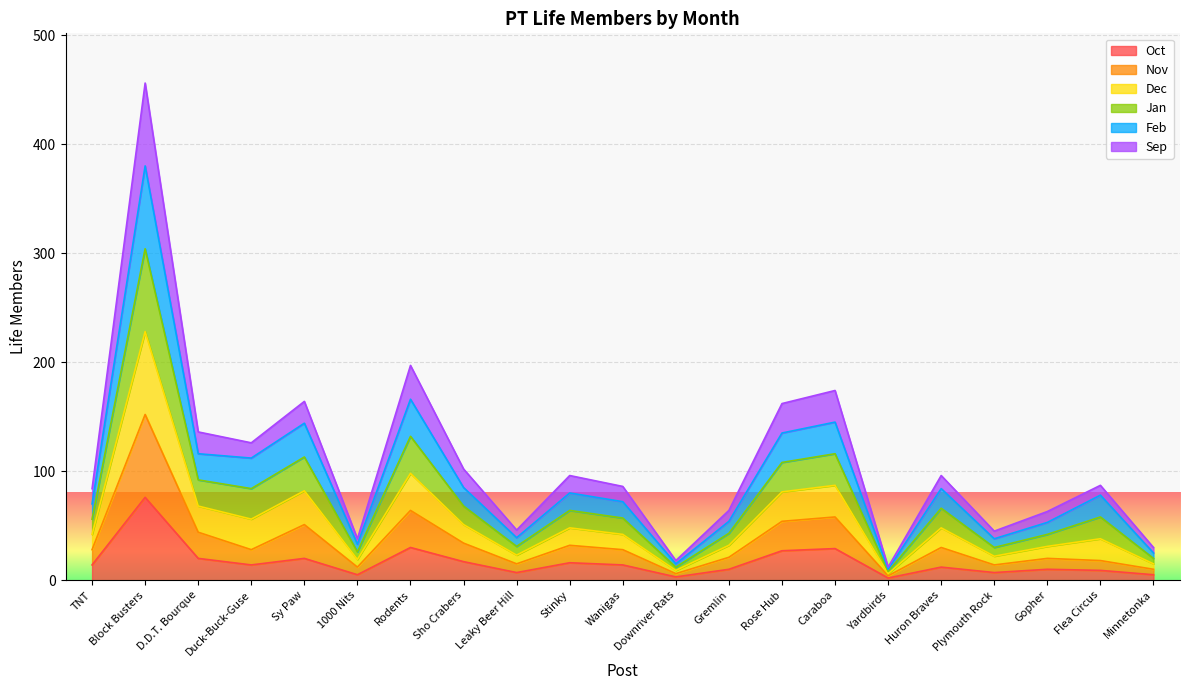

At Minnetonka, list the series in order from largest to smallest.

Feb, Dec, Jan, Sep, Nov, Oct